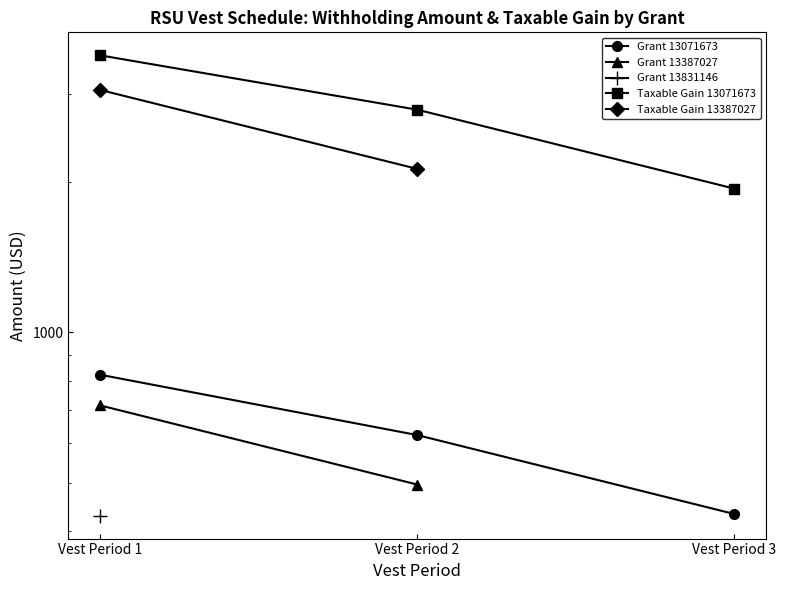

What is the smallest value displayed?

430.0